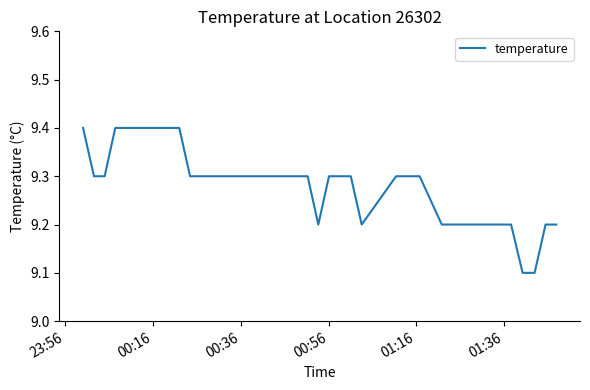

What is the greatest value displayed?

9.4